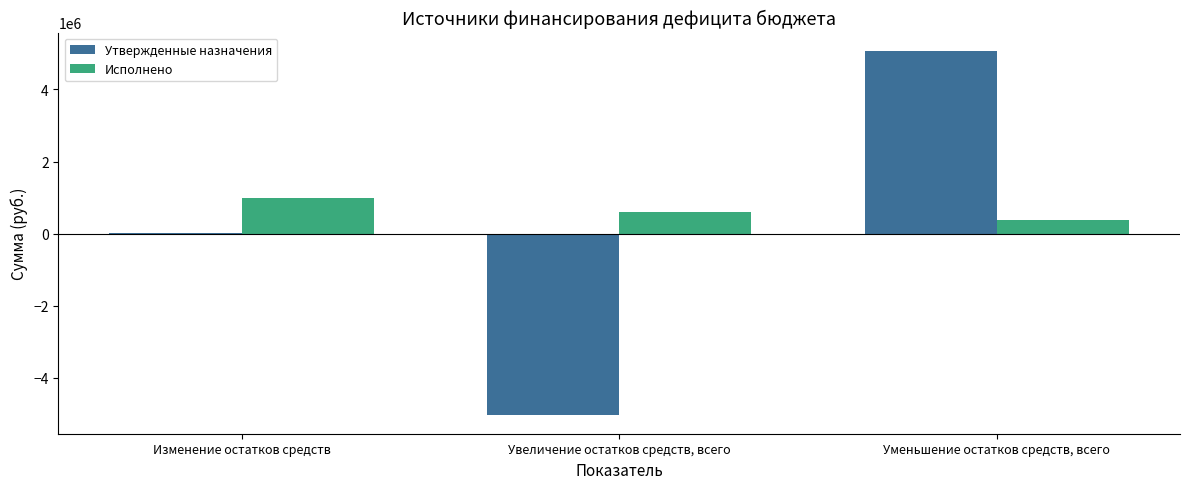

Is it true that Утвержденные назначения equals 31279.0 at Изменение остатков средств?

True